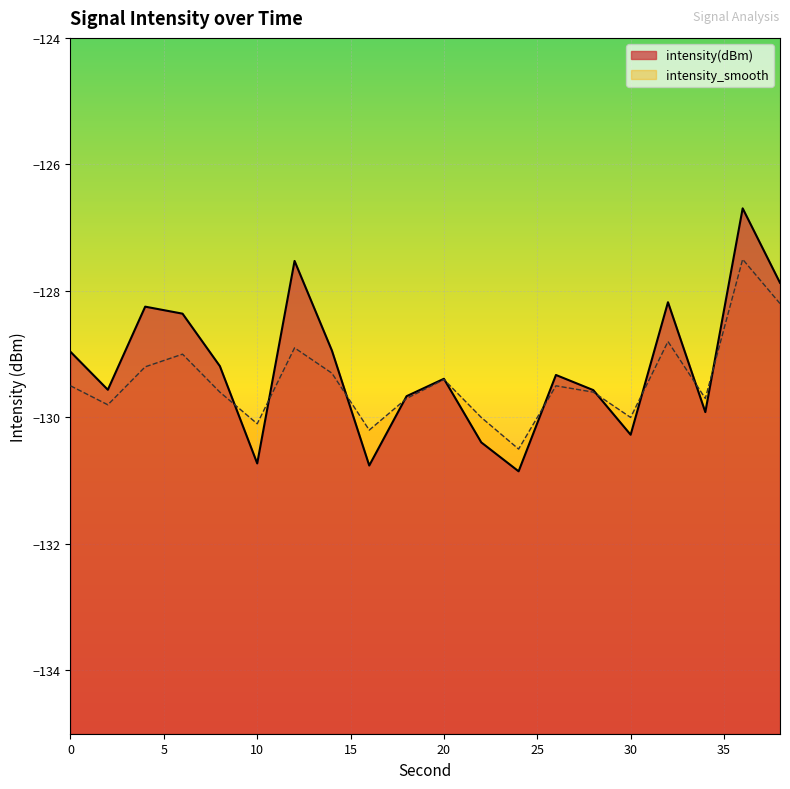

What is the minimum value shown in the chart?

-130.9